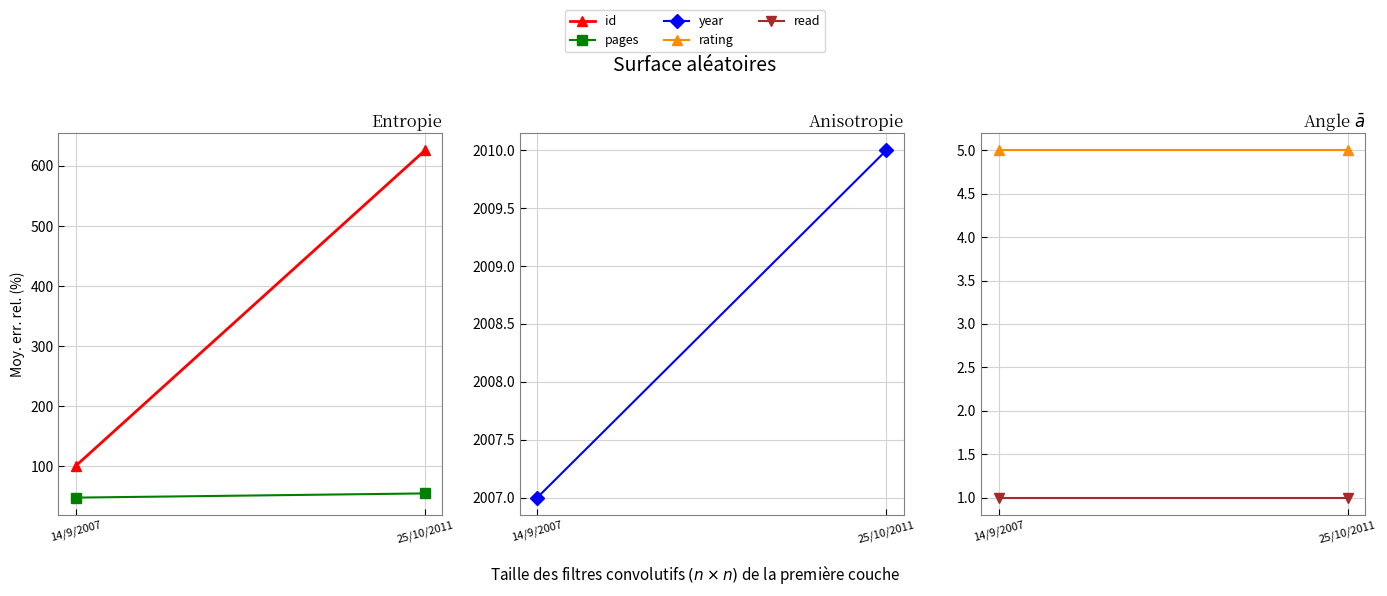

What is the value of the rating point at the 1st from the left?

5